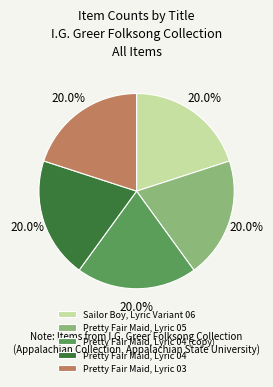

Approximately how many times larger is the value at Sailor Boy, Lyric Variant 06 compared to Pretty Fair Maid, Lyric 03?

1.0